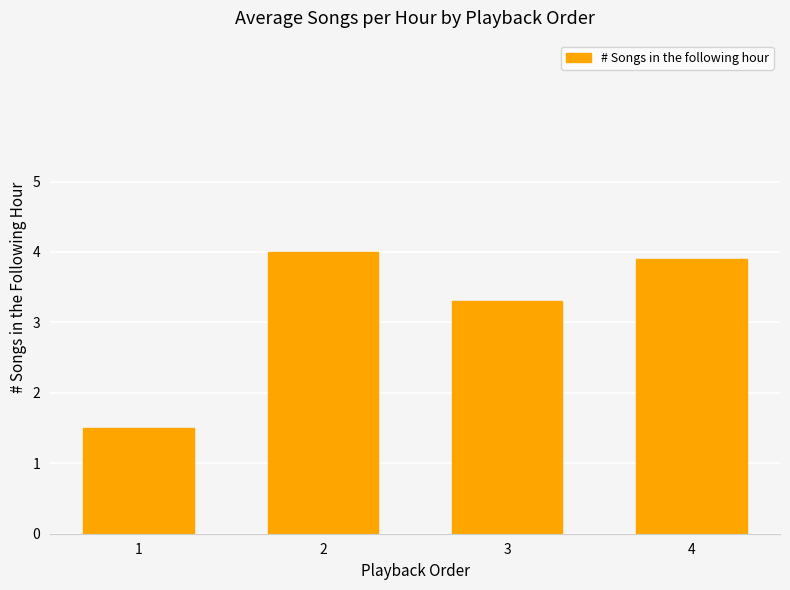

List the labels in order of value, largest first.

2, 4, 3, 1